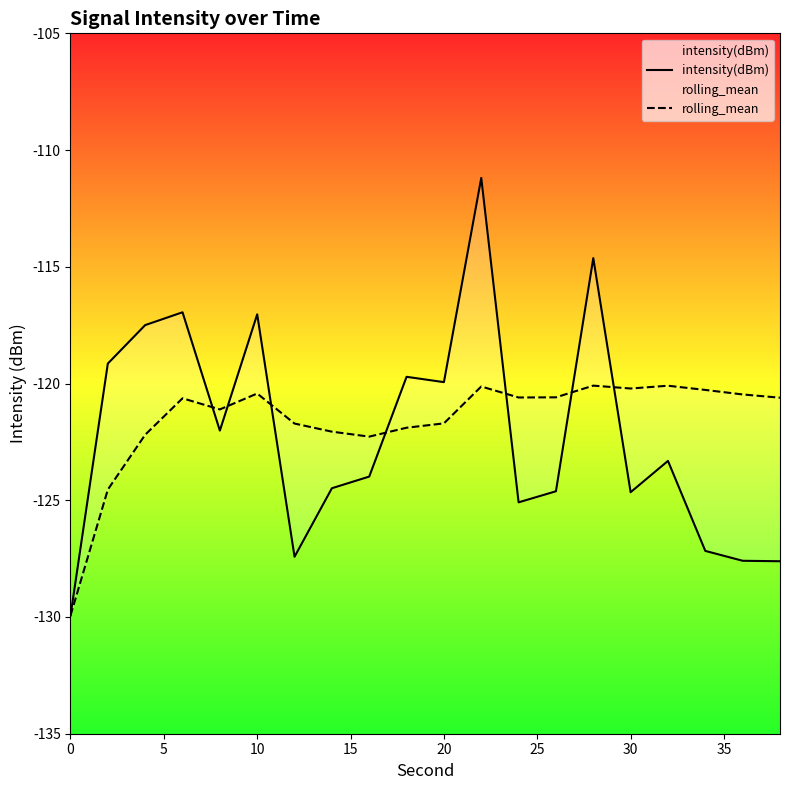

Does the chart display data point markers on the line(s)?

No